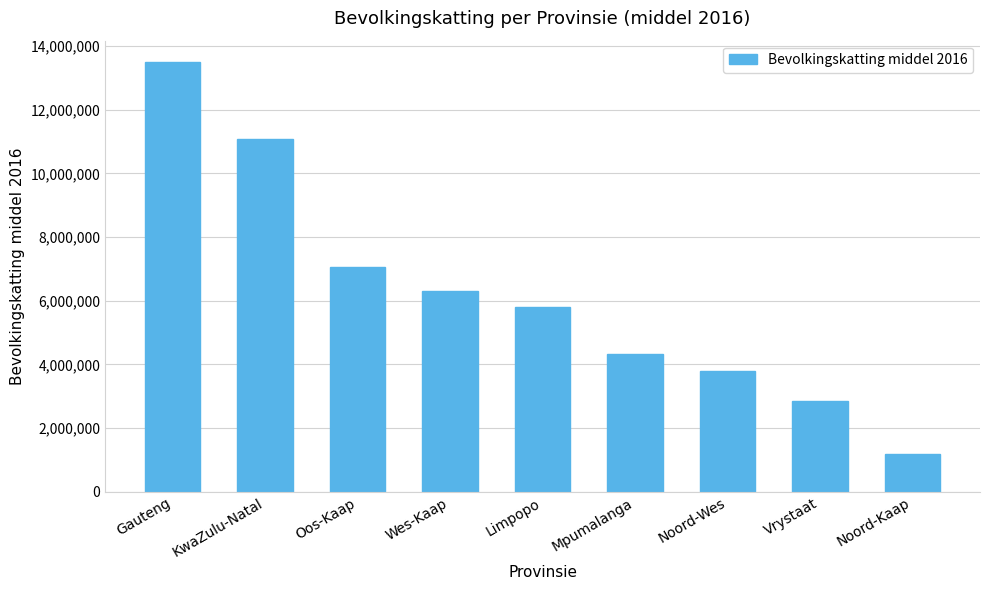

What is the label of the 3rd bar from the left?

Oos-Kaap